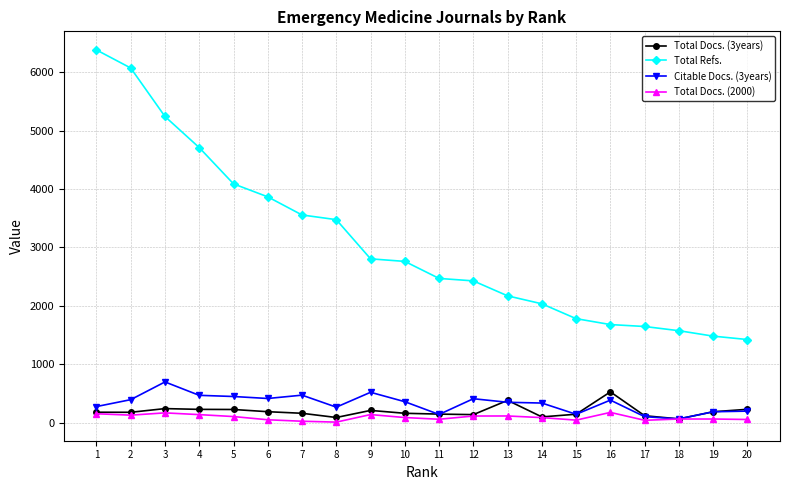

Which series changed the most between 9 and 14?

Total Refs.